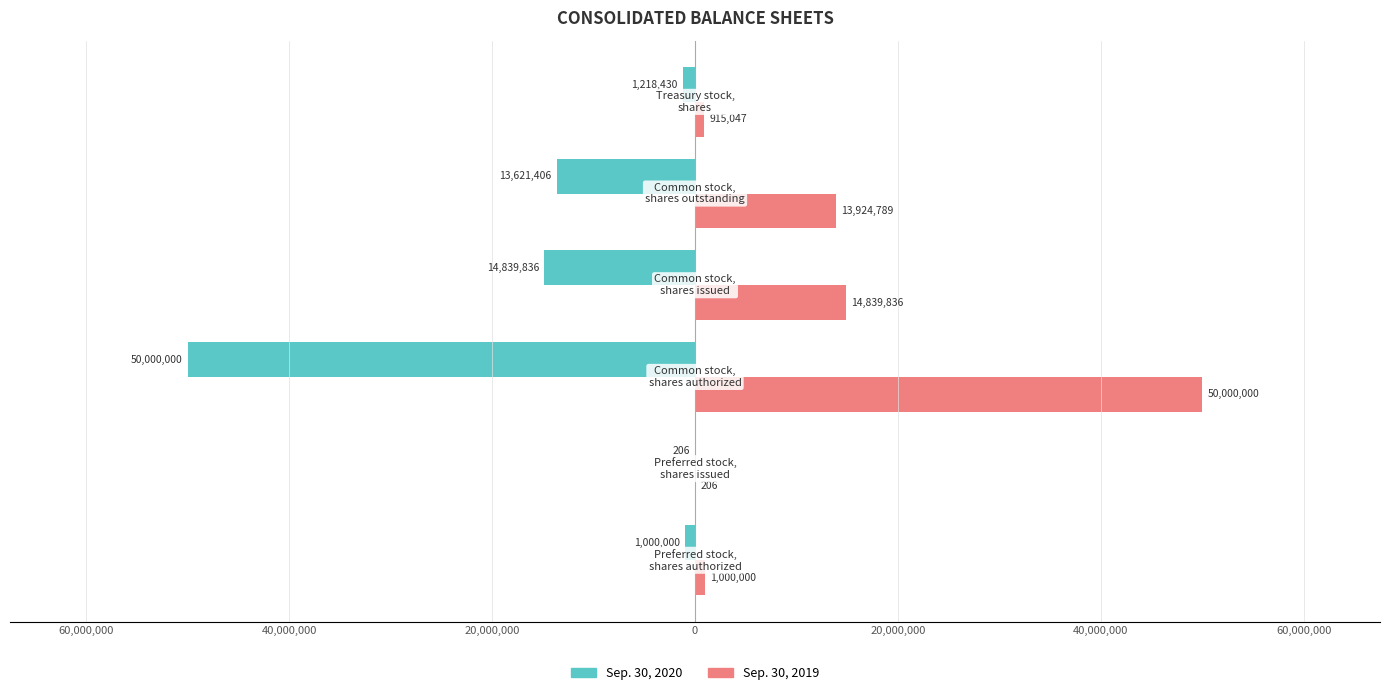

What are all the series names shown in the legend?

Sep. 30, 2020, Sep. 30, 2019